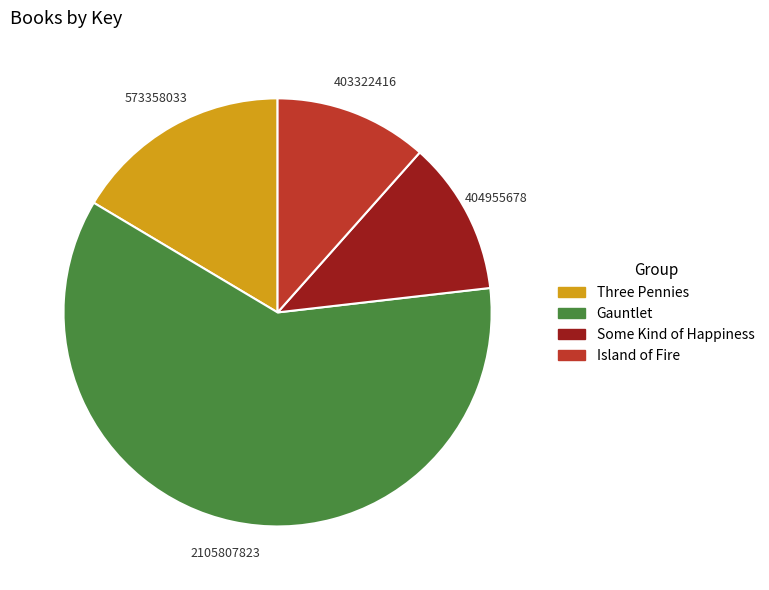

The Some Kind of Happiness slice represents 22% of the pie. True or false?

False